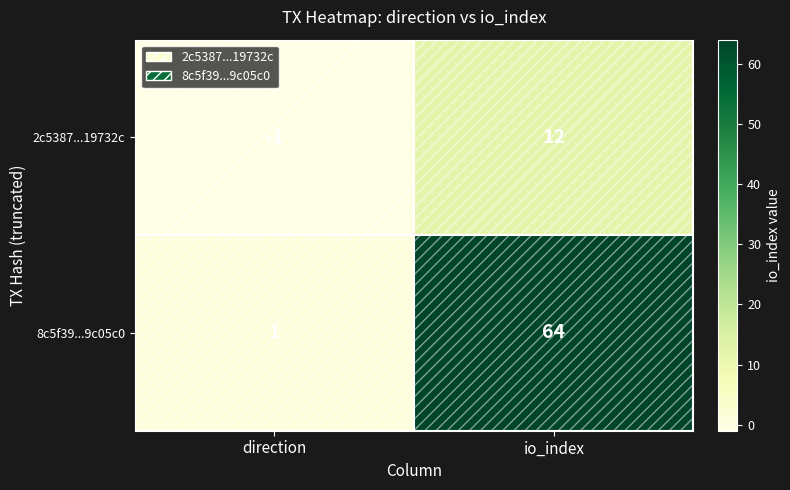

Between direction and io_index, which series saw the biggest shift?

8c5f39...9c05c0